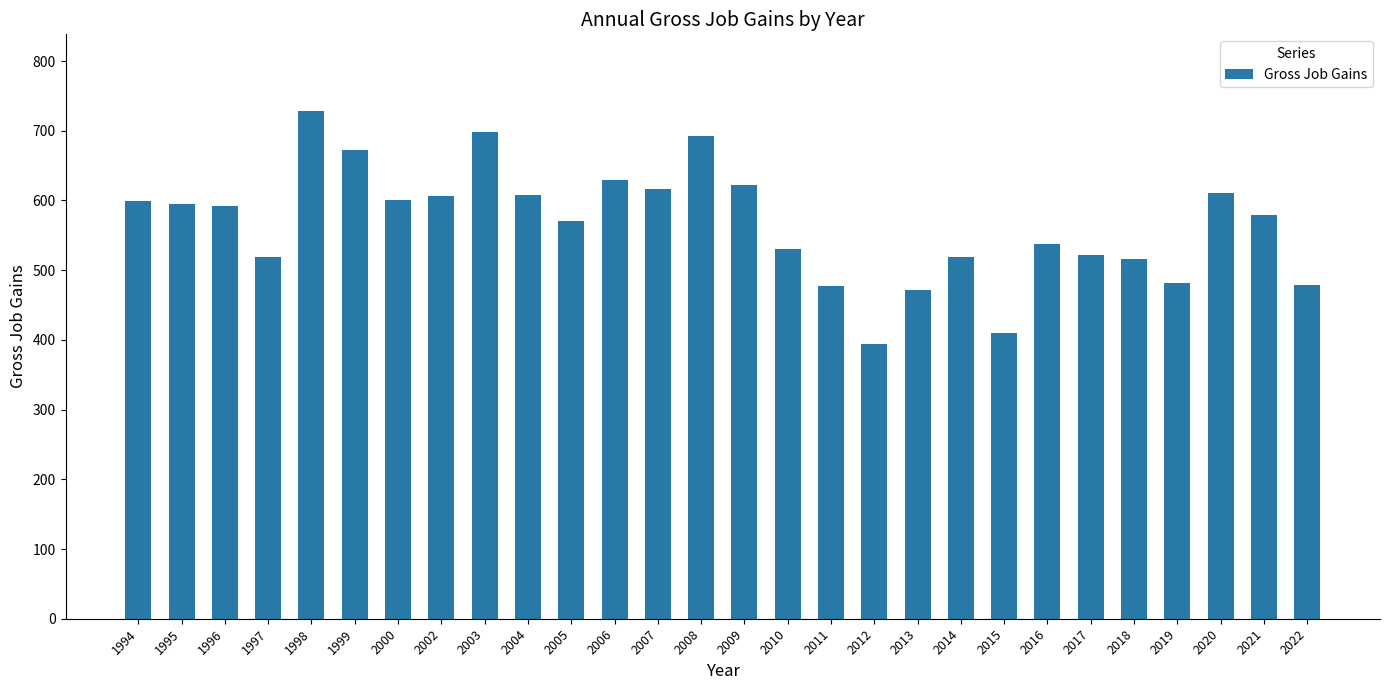

What is the smallest value displayed?

394